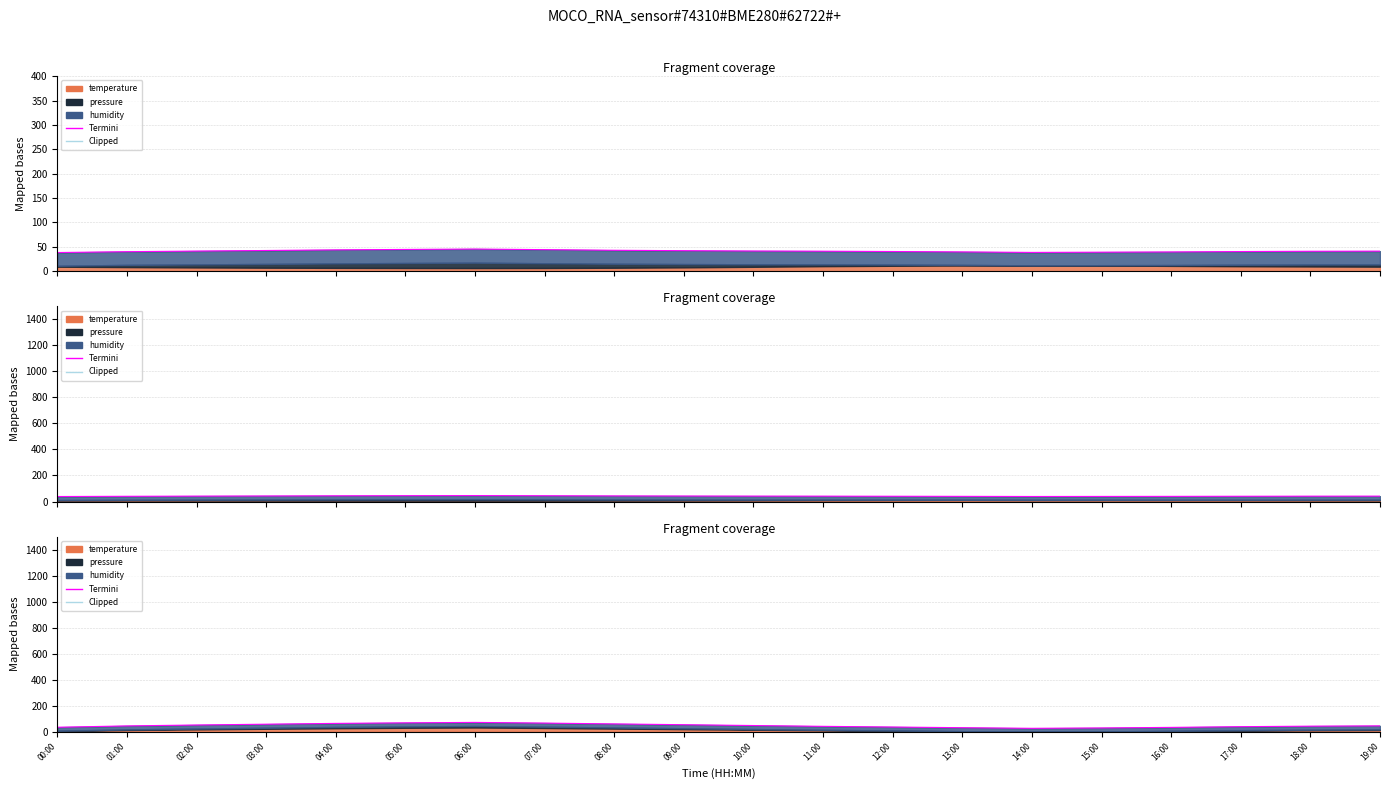

Reading right to left, list all the values displayed in this chart.

19:00=45.4	18:00=43.0	17:00=39.2	16:00=33.7	15:00=29.4	14:00=26.5	13:00=31.3	12:00=36.5	11:00=41.7	10:00=47.9	09:00=54.3	08:00=60.4	07:00=66.7	06:00=72.1	05:00=68.6	04:00=64.4	03:00=58.2	02:00=52.0	01:00=45.0	00:00=34.7